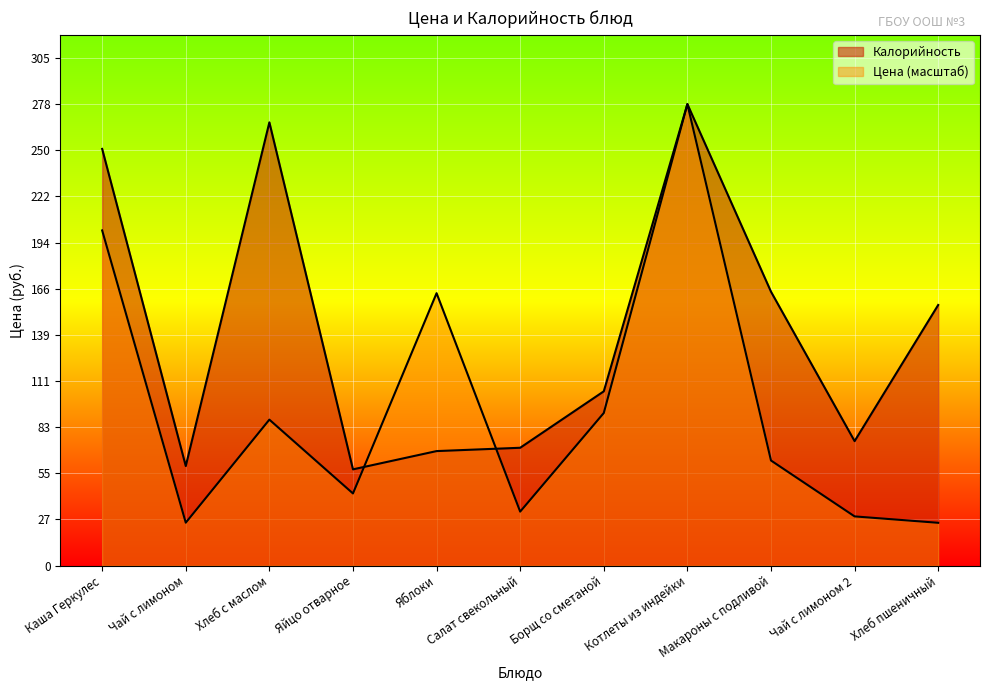

What is the total value across all series at Каша Геркулес?

452.9